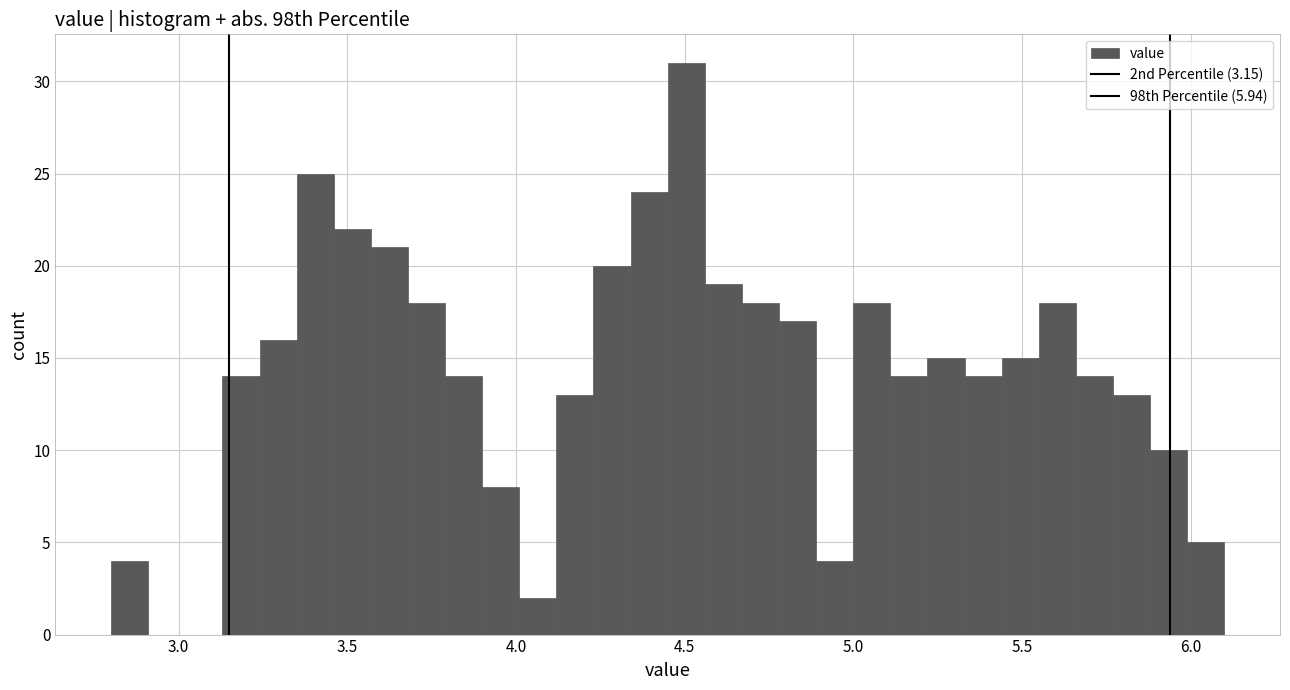

Read against the x-axis, roughly where is the centre of the tallest bar?

4.50